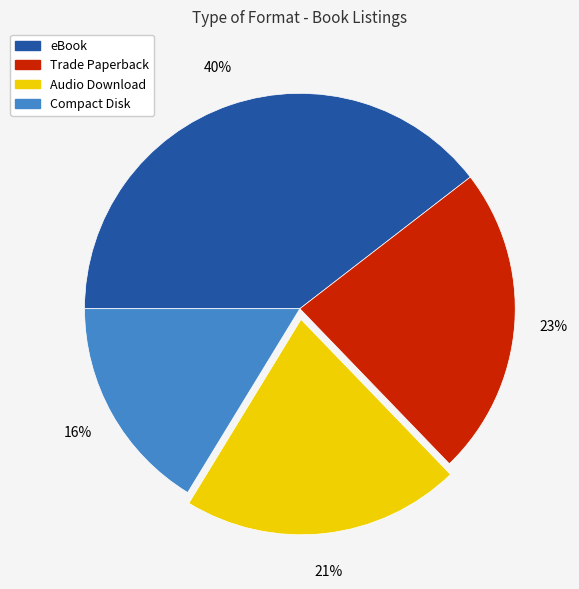

What percentage is the eBook slice, to the nearest percent?

40%